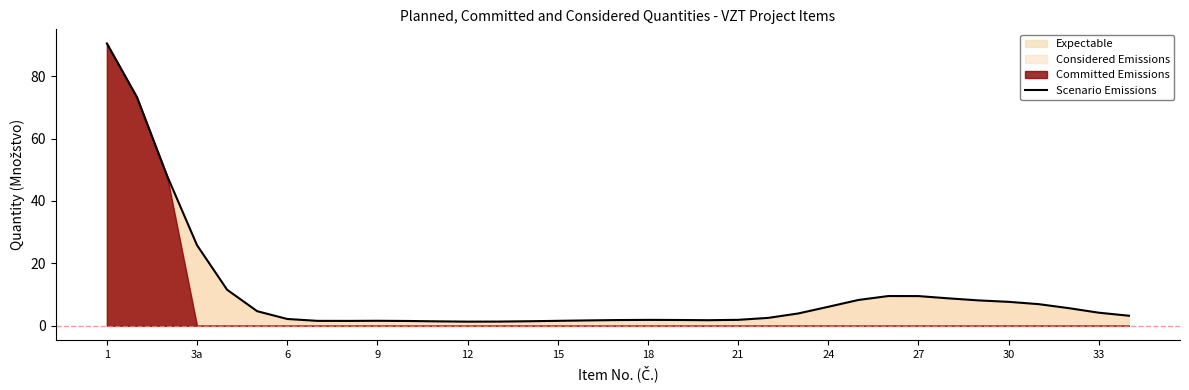

At which category does the chart reach its peak across all series?

1